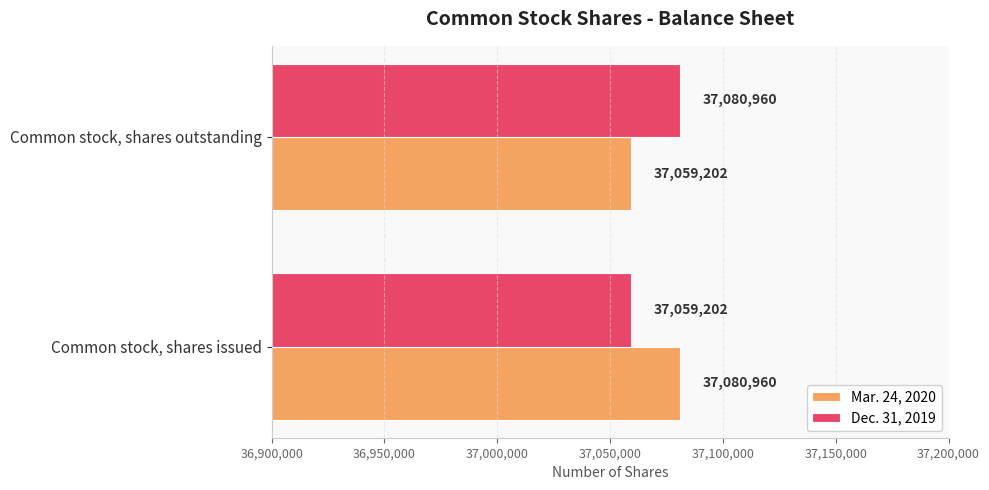

What is the total value across all series at Common stock, shares issued?

74140162